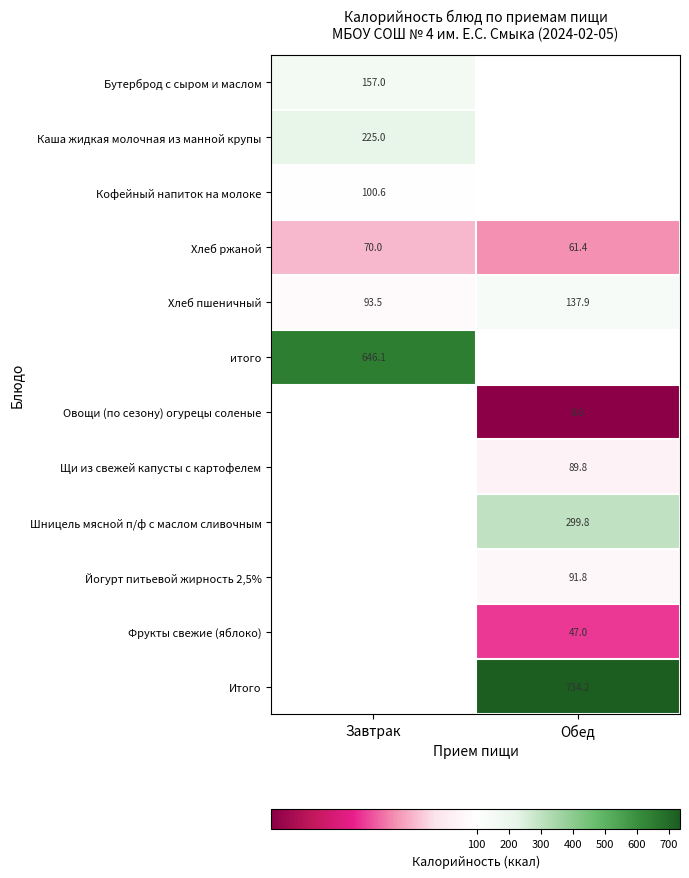

Between Завтрак and Обед, which is larger?

Обед